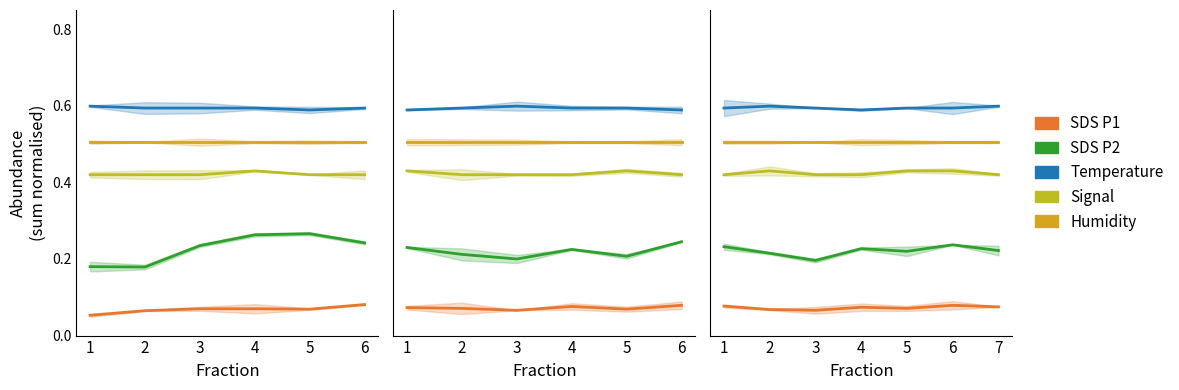

Between 4 and 6, which series saw the biggest shift?

Signal